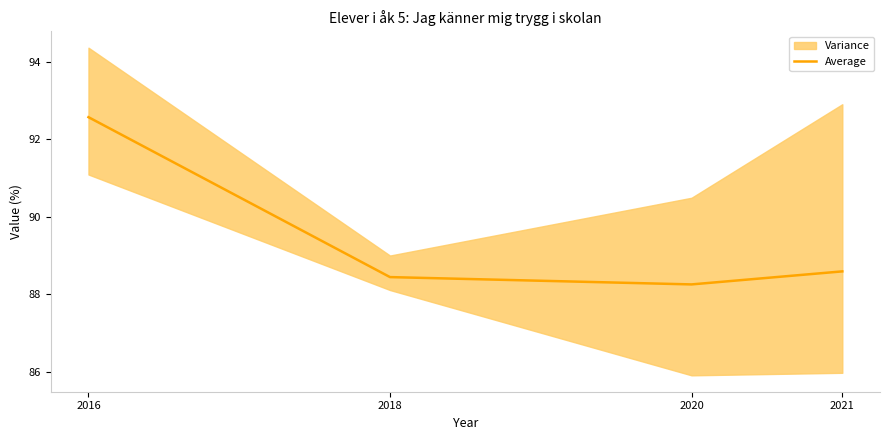

Reading left to right, transcribe all the data shown in this chart.

2016=92.6	2018=88.4	2020=88.3	2021=88.6